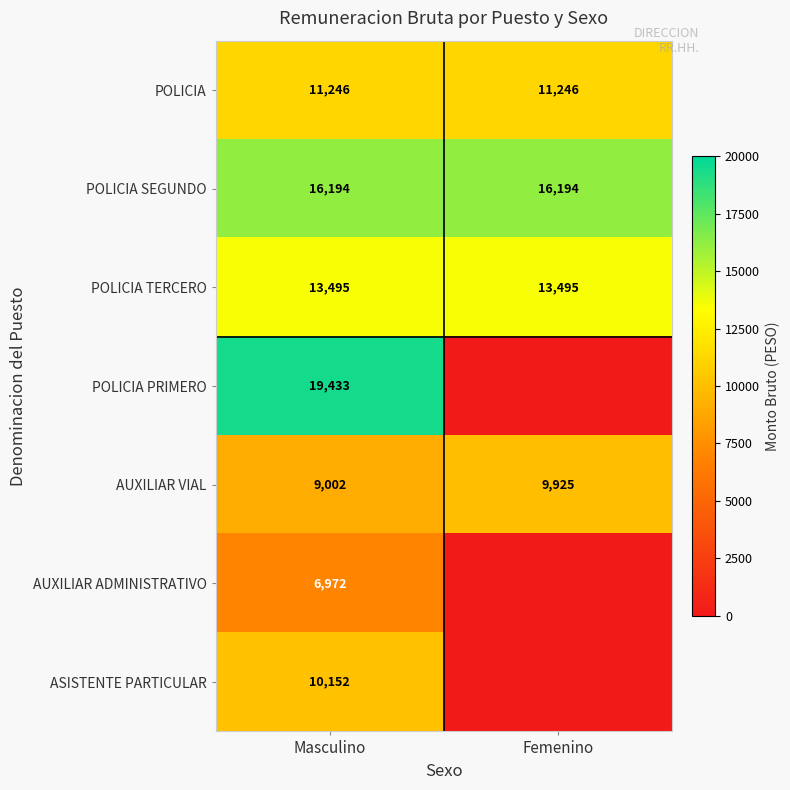

Rank the series at Masculino from highest to lowest value.

POLICIA PRIMERO, POLICIA SEGUNDO, POLICIA TERCERO, POLICIA, ASISTENTE PARTICULAR, AUXILIAR VIAL, AUXILIAR ADMINISTRATIVO